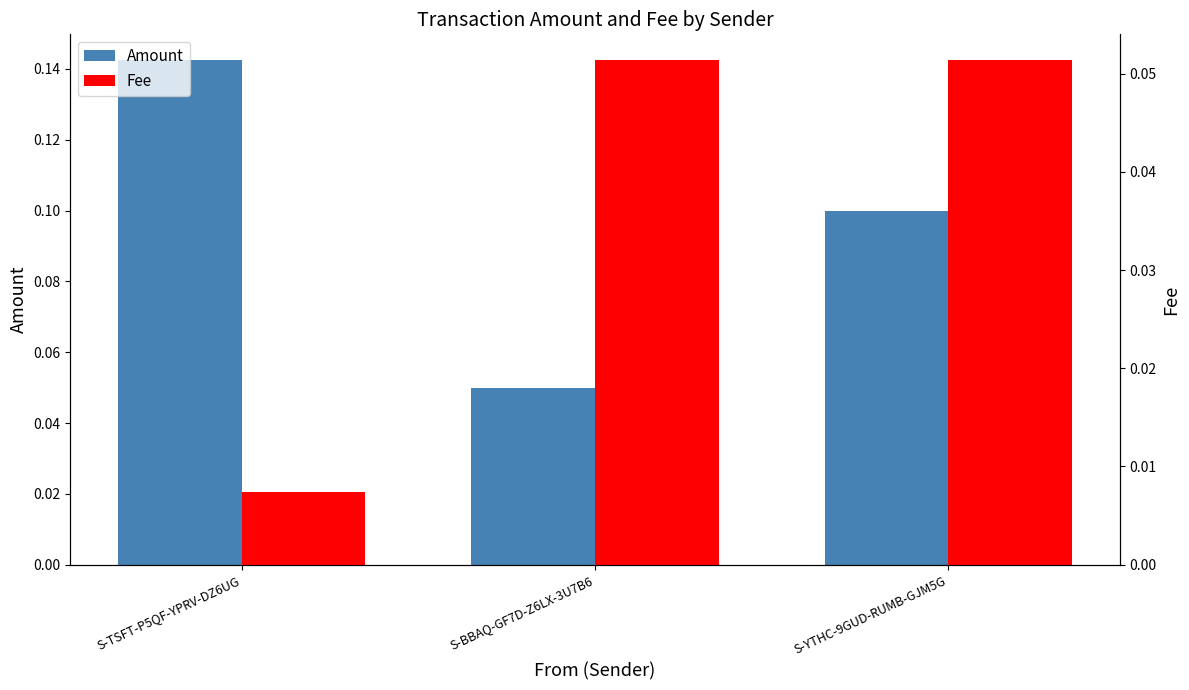

What is the label of the 2nd bar from the left?

S-BBAQ-GF7D-Z6LX-3U7B6